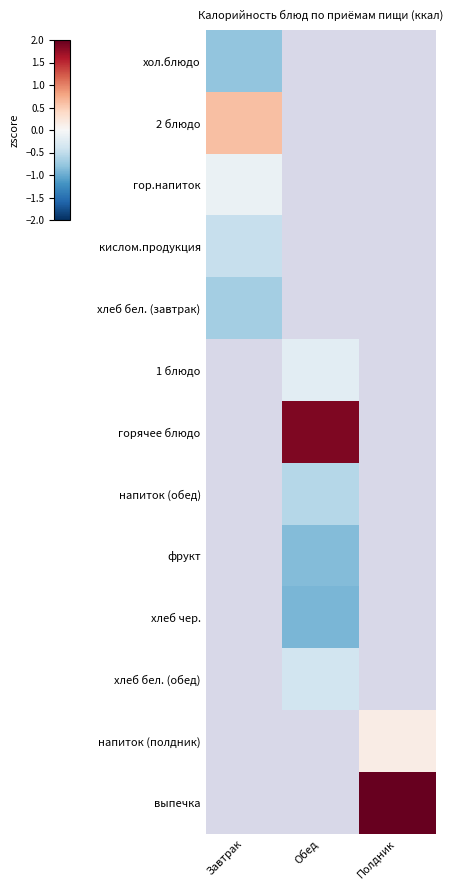

How many values in выпечка are above zero?

1